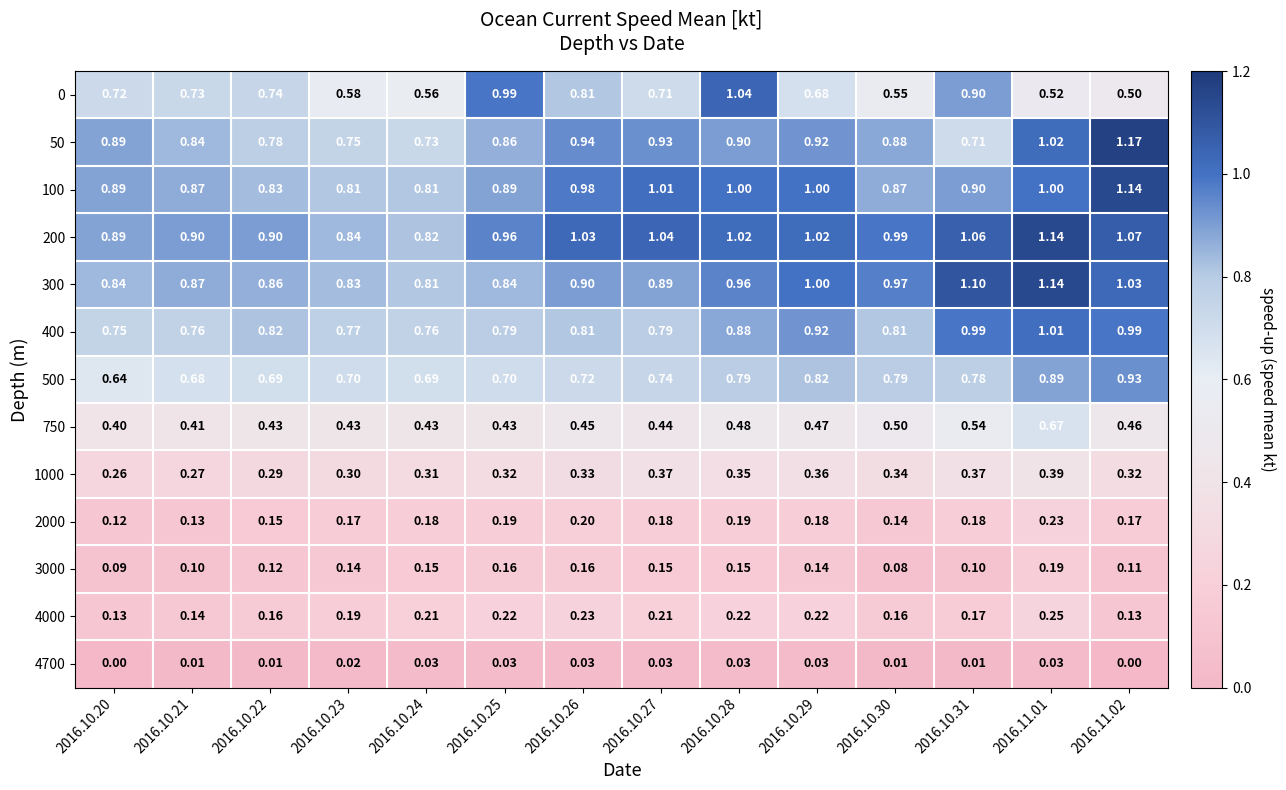

Is the value of 4700 at 2016.10.29 greater than the value of 2000 at 2016.10.25?

No